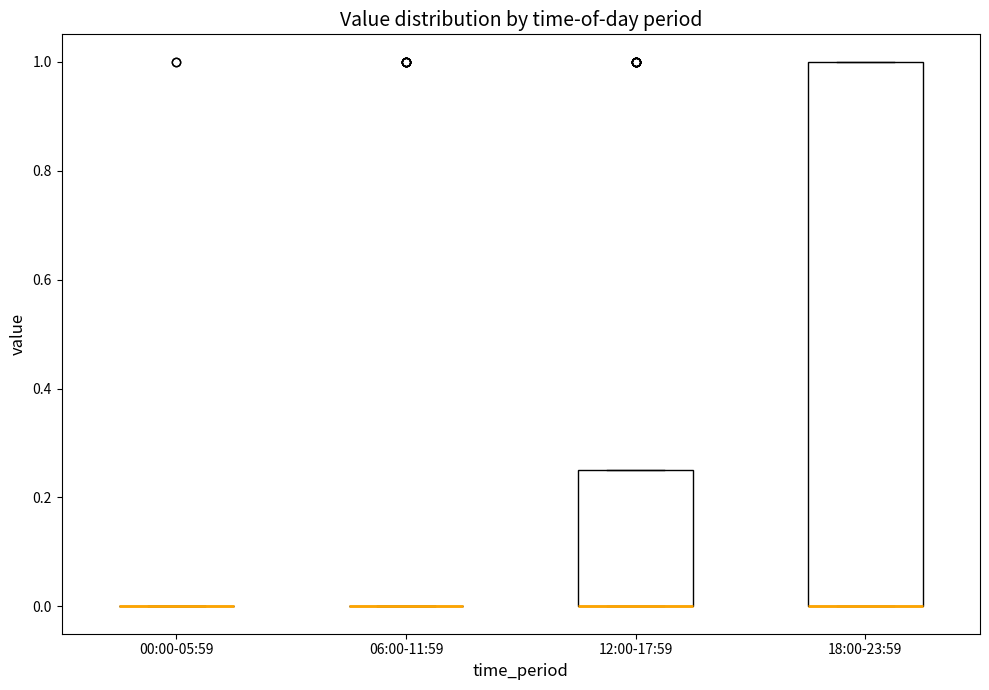

Comparing the boxes themselves (not the whiskers), which one is the tallest?

18:00-23:59